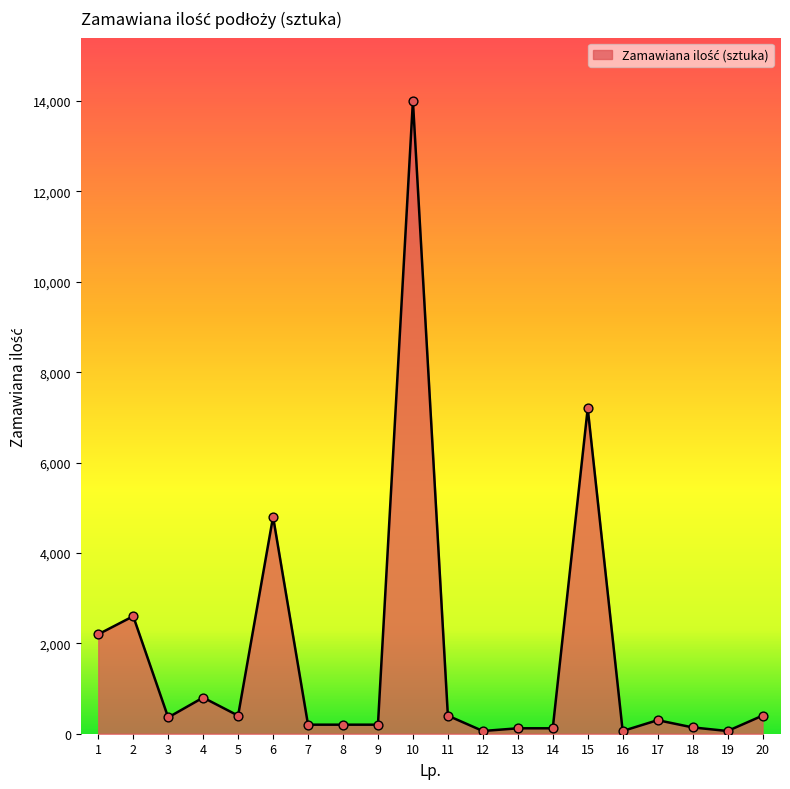

Approximately how many times larger is the value at 17 compared to 6?

0.1